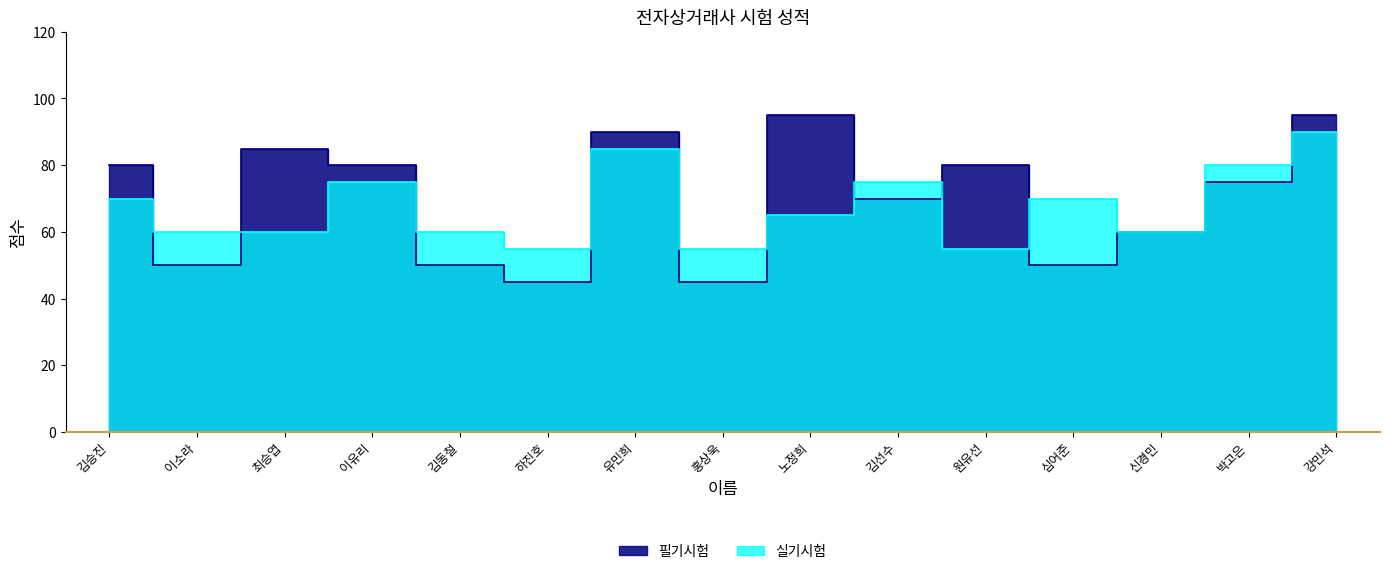

What is the difference between the second highest and minimum values in the 필기시험 series?

50